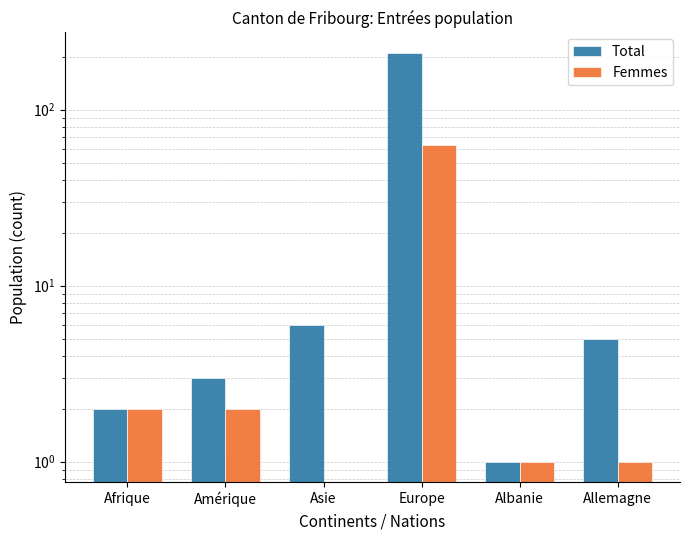

Rank the series by their maximum value, from highest to lowest.

Total, Femmes